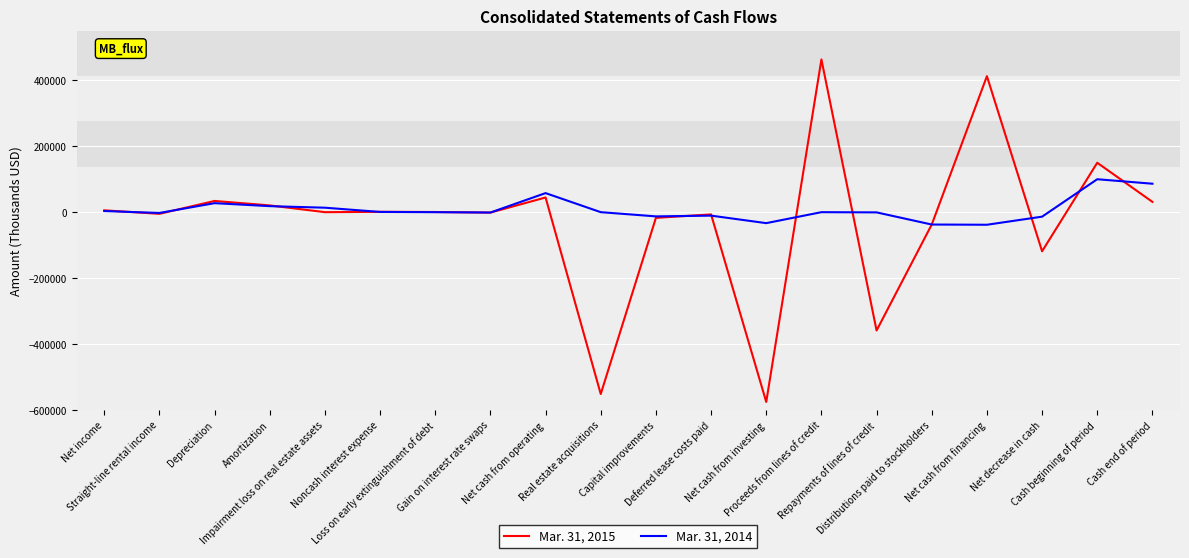

At which label does Mar. 31, 2015 first exceed 477?

Net income